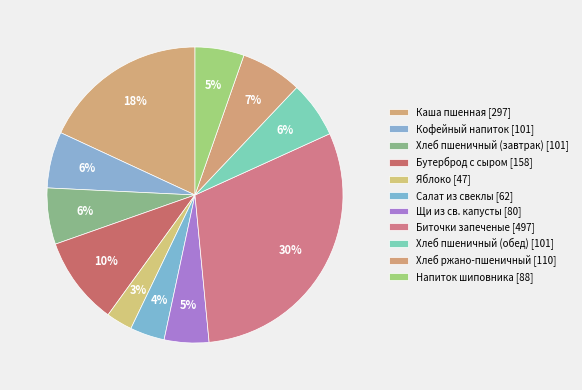

Rank the categories by value from lowest to highest.

Яблоко, Салат из свеклы, Щи из св. капусты, Напиток шиповника, Кофейный напиток, Хлеб пшеничный (завтрак), Хлеб пшеничный (обед), Хлеб ржано-пшеничный, Бутерброд с сыром, Каша пшенная, Биточки запеченые